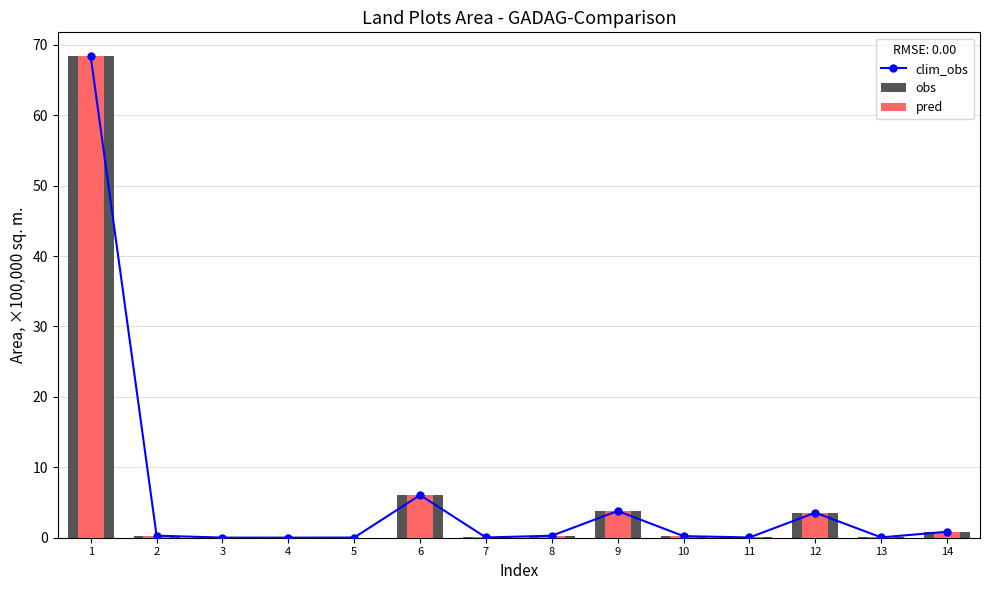

Is it true that obs equals 0.0 at 5?

True